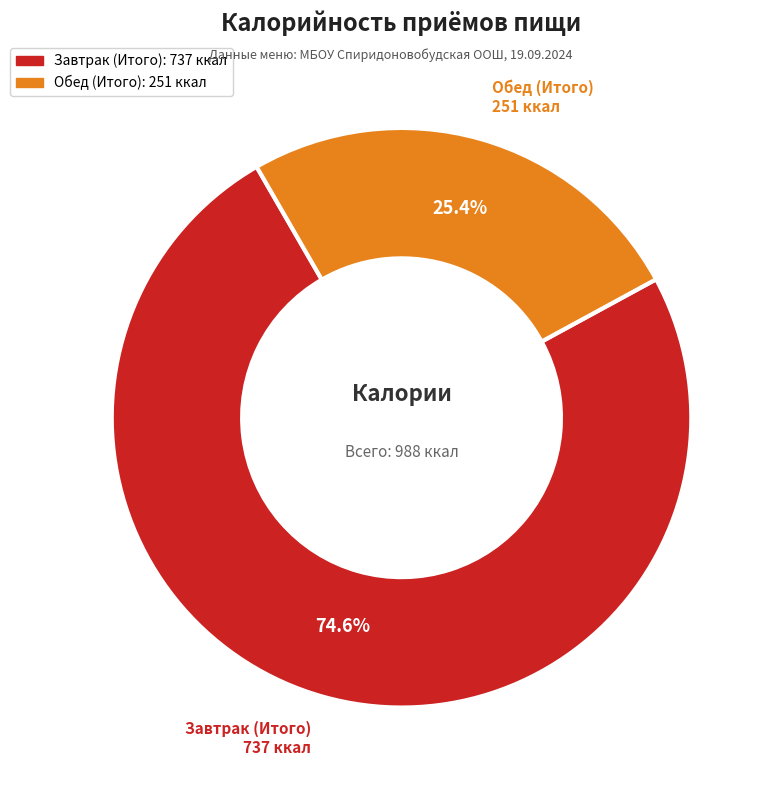

What is the majority slice?

Завтрак (Итого)